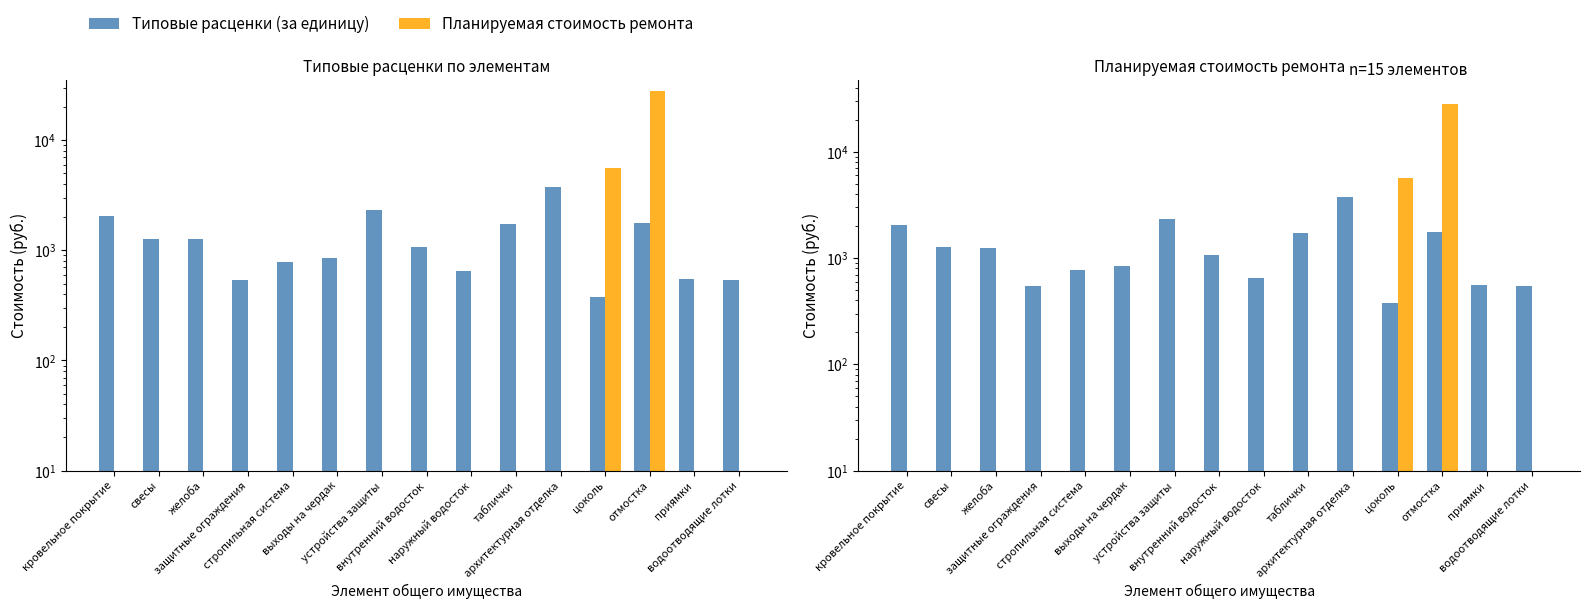

Which label corresponds to the largest value in the chart?

отмостка